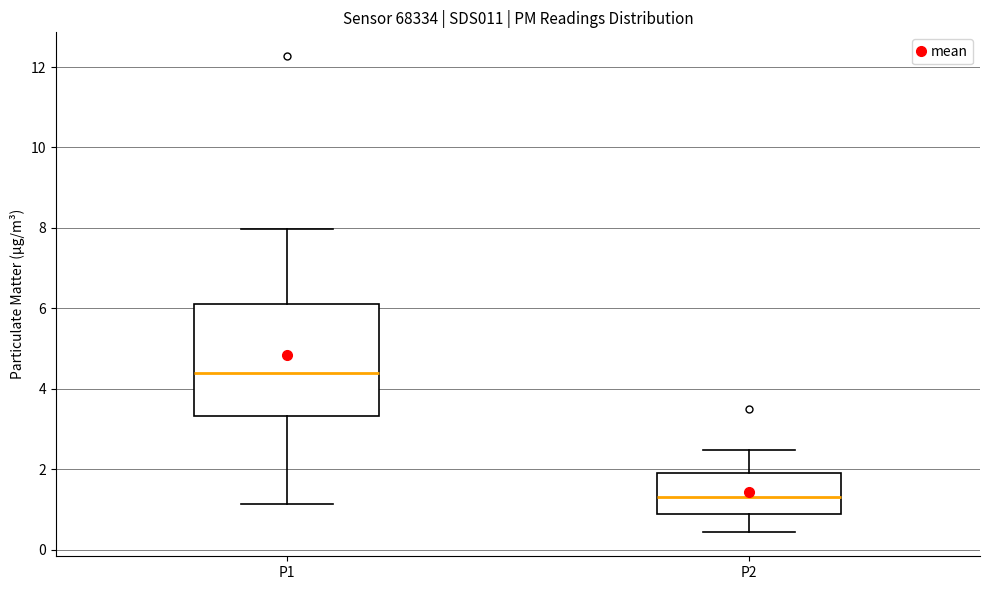

Comparing the boxes themselves (not the whiskers), which one is the tallest?

P1